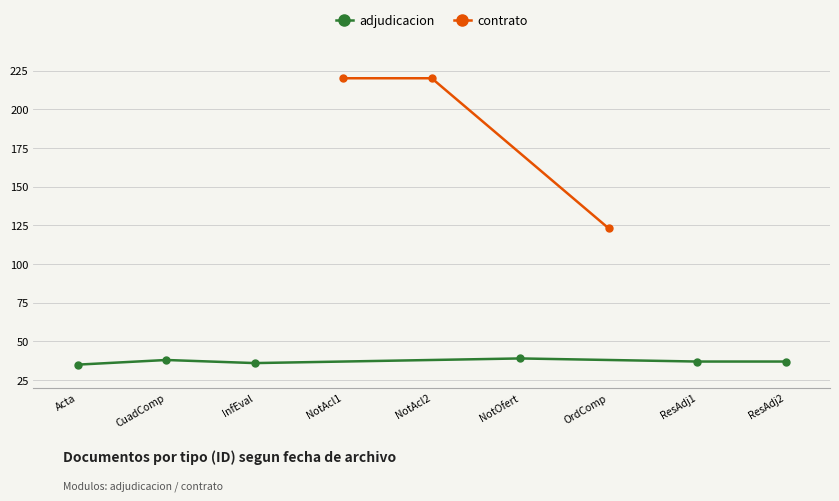

What is the approximate value of adjudicacion at CuadComp?

38